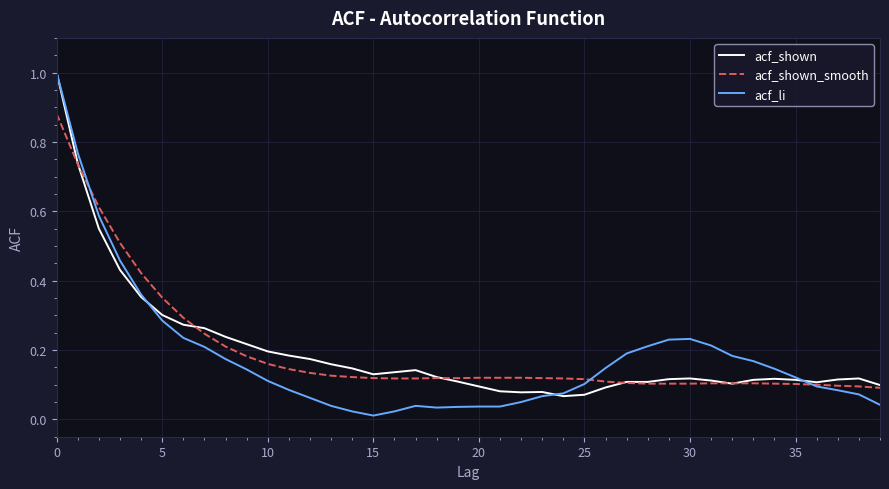

Which series has the widest spread of values?

acf_li